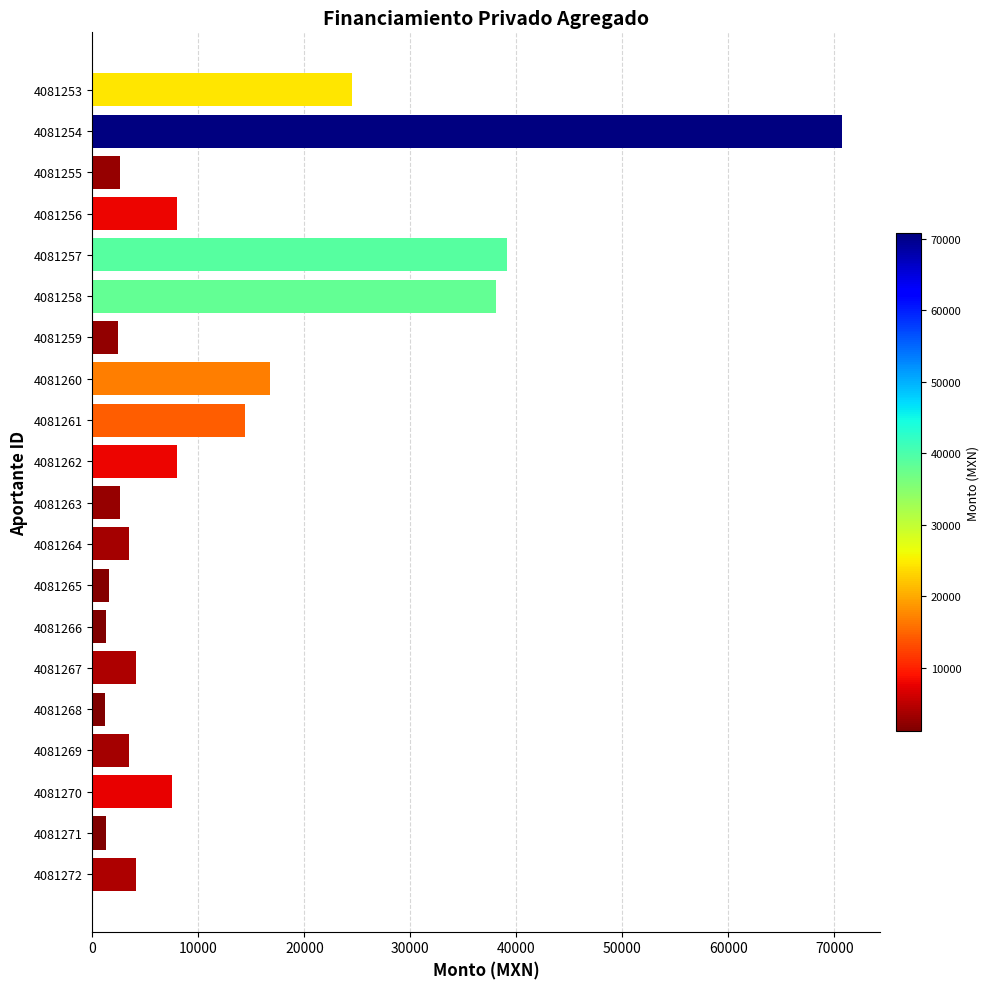

The chart shows a value of 11543.6 at 4081256. True or false?

False